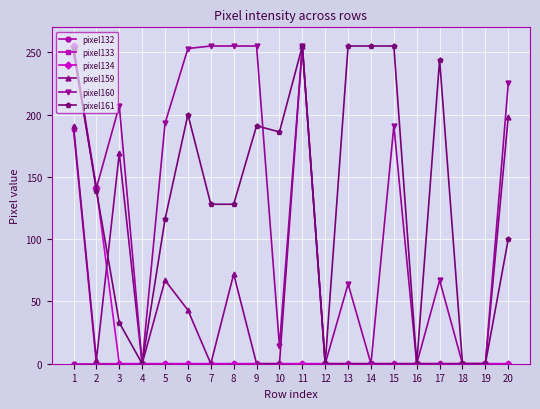

What is the sum of all pixel161 values?

2738